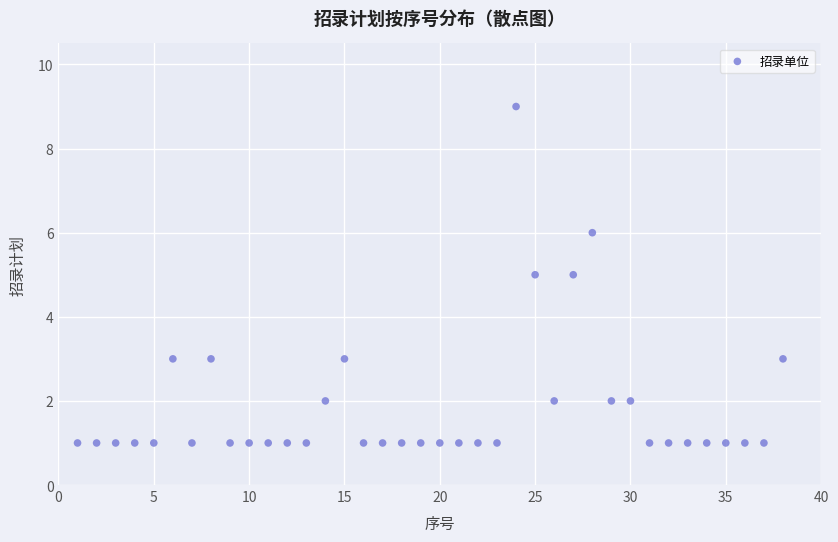

What is the range of Y values (max minus min)?

8